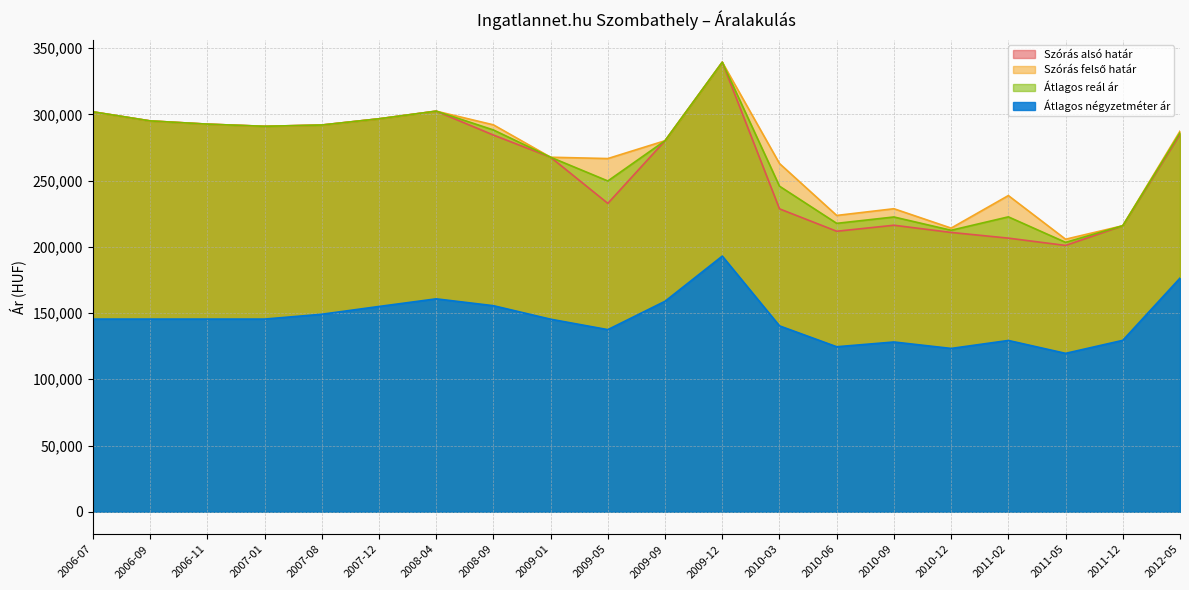

True or false: Átlagos négyzetméter ár and Átlagos reál ár cross at least once.

False